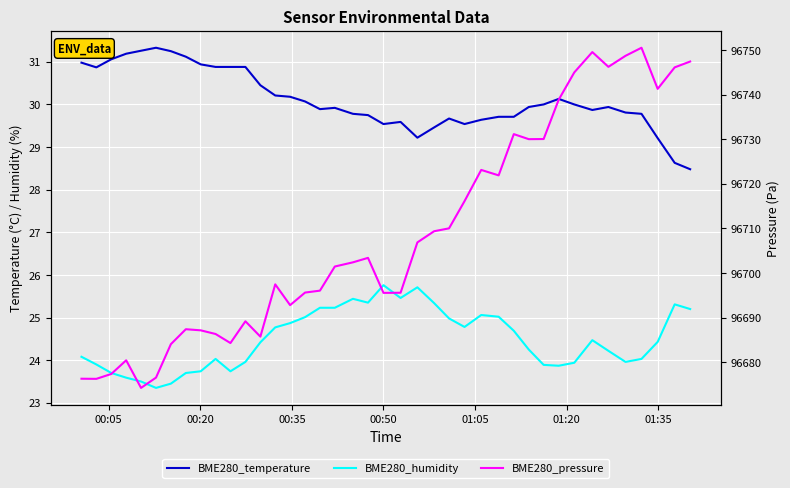

Is the value of BME280_humidity at 32 greater than the value of BME280_temperature at 33?

No